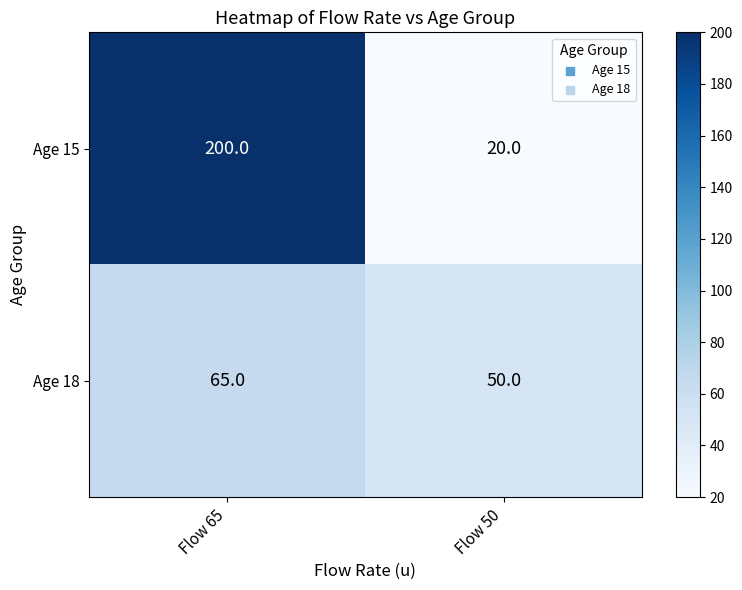

List the series in order of their peak value, lowest first.

Age 18, Age 15